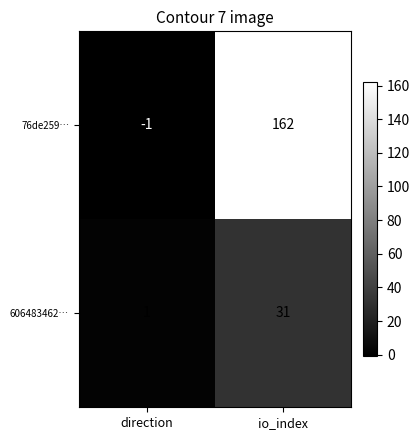

True or false: 76de259… has a value of 251 at io_index.

False